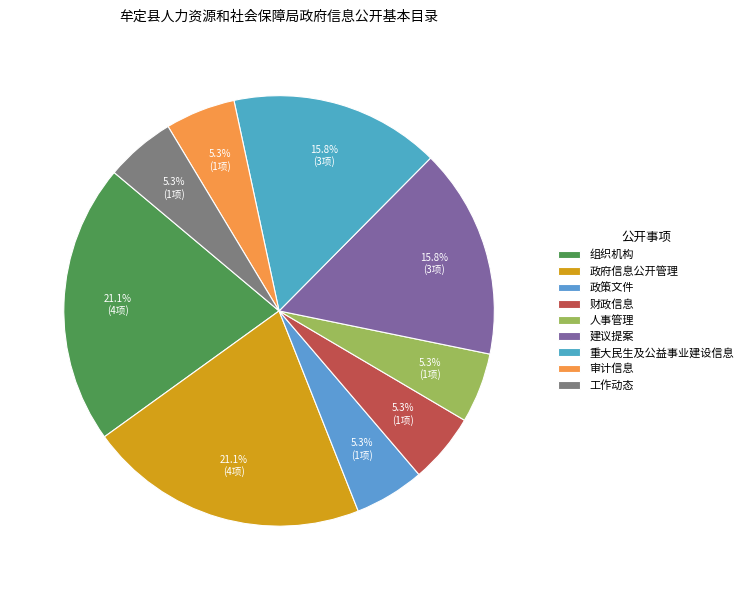

Does 重大民生及公益事业建设信息 account for over 50% of the chart?

No